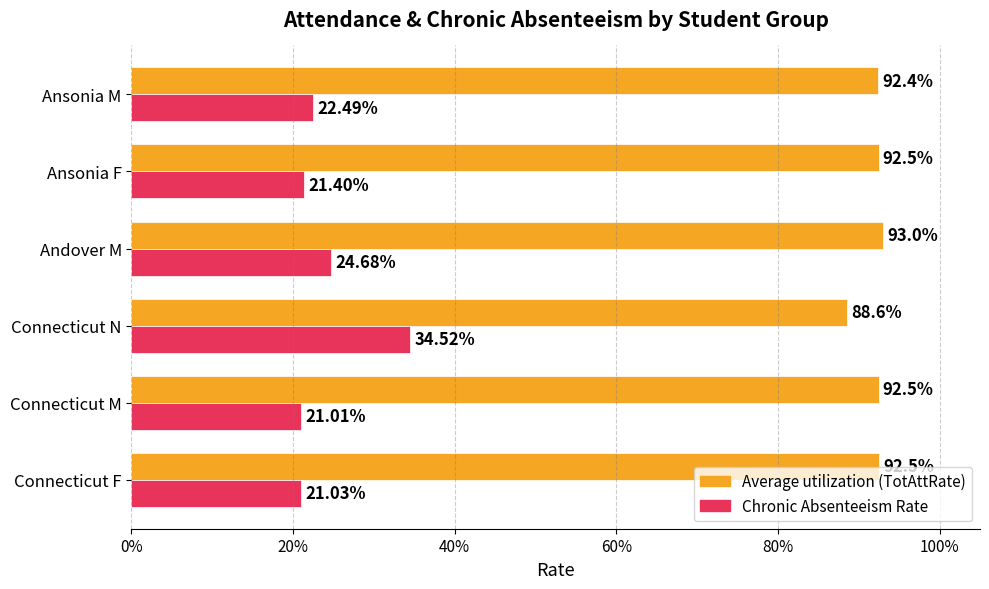

What are all the series names shown in the legend?

Average utilization (TotAttRate), Chronic Absenteeism Rate